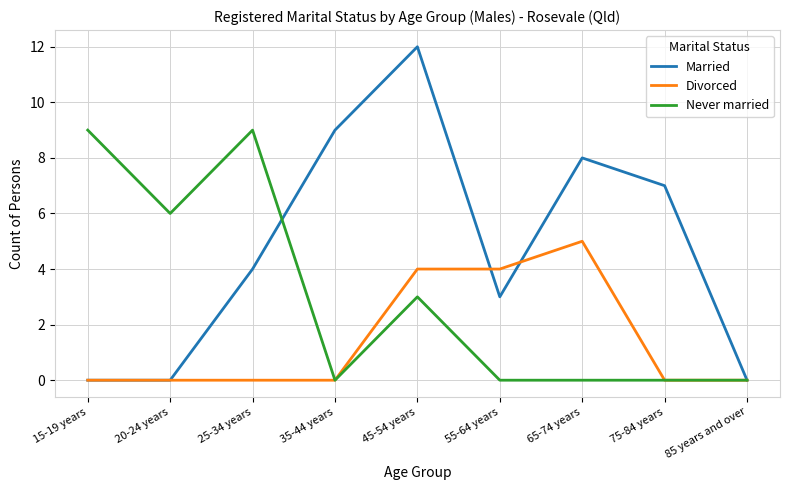

Is this an area chart (filled region under the line)?

No